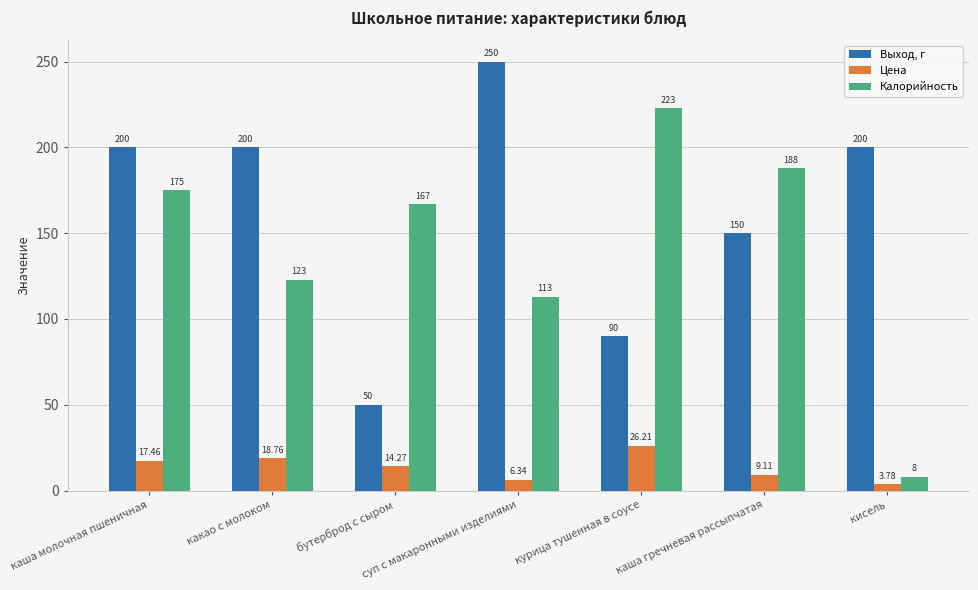

True or false: Выход, г has a value of 250.0 at суп с макаронными изделиями.

True